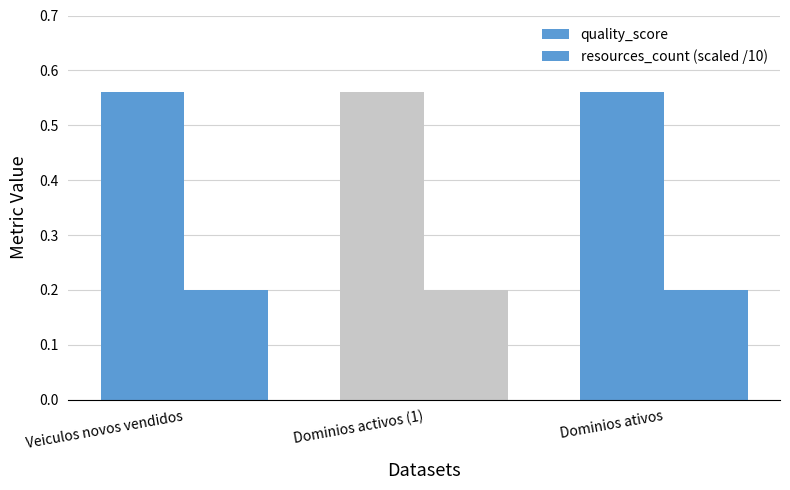

How many bars are there in total?

6